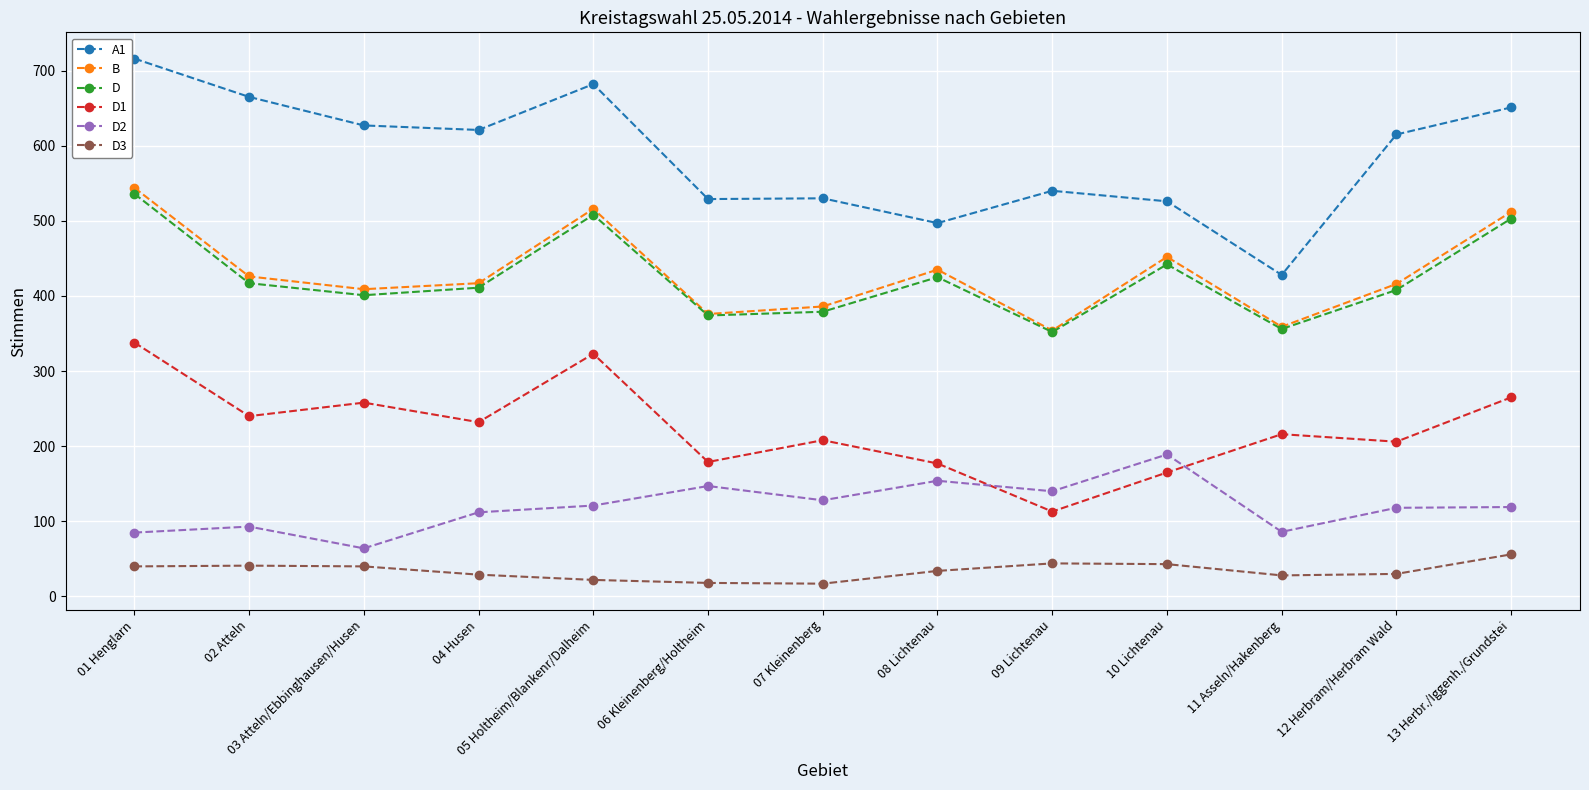

True or false: B has more than 2 interior local peaks.

True